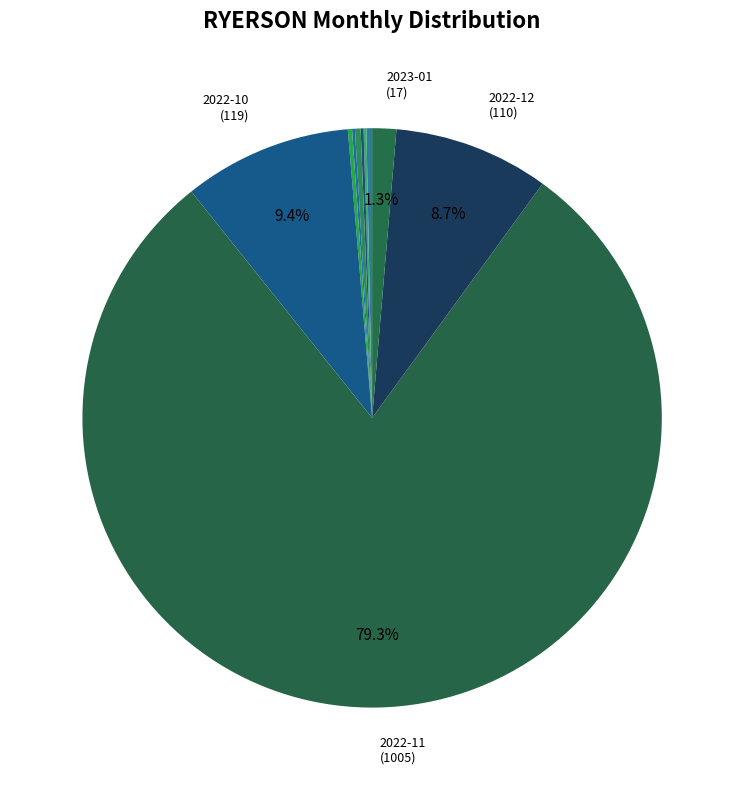

To the nearest percent, what is the average slice percentage?

10%